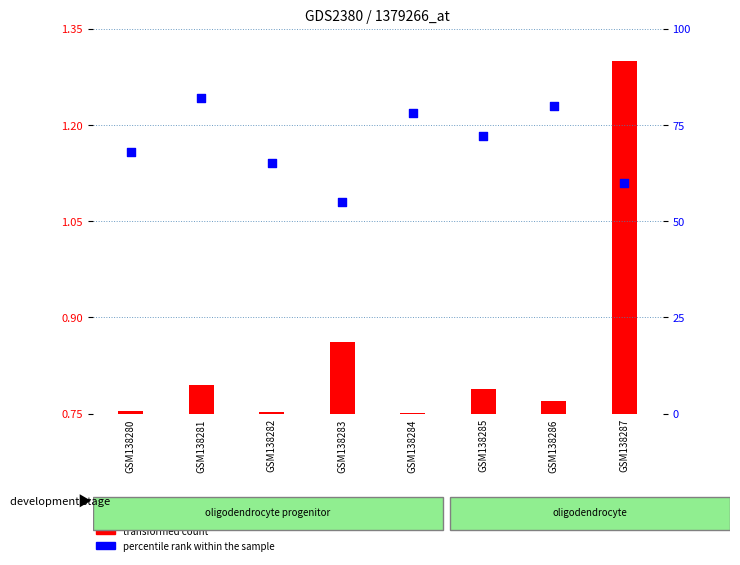

Which series reaches the maximum Y coordinate?

percentile rank within the sample